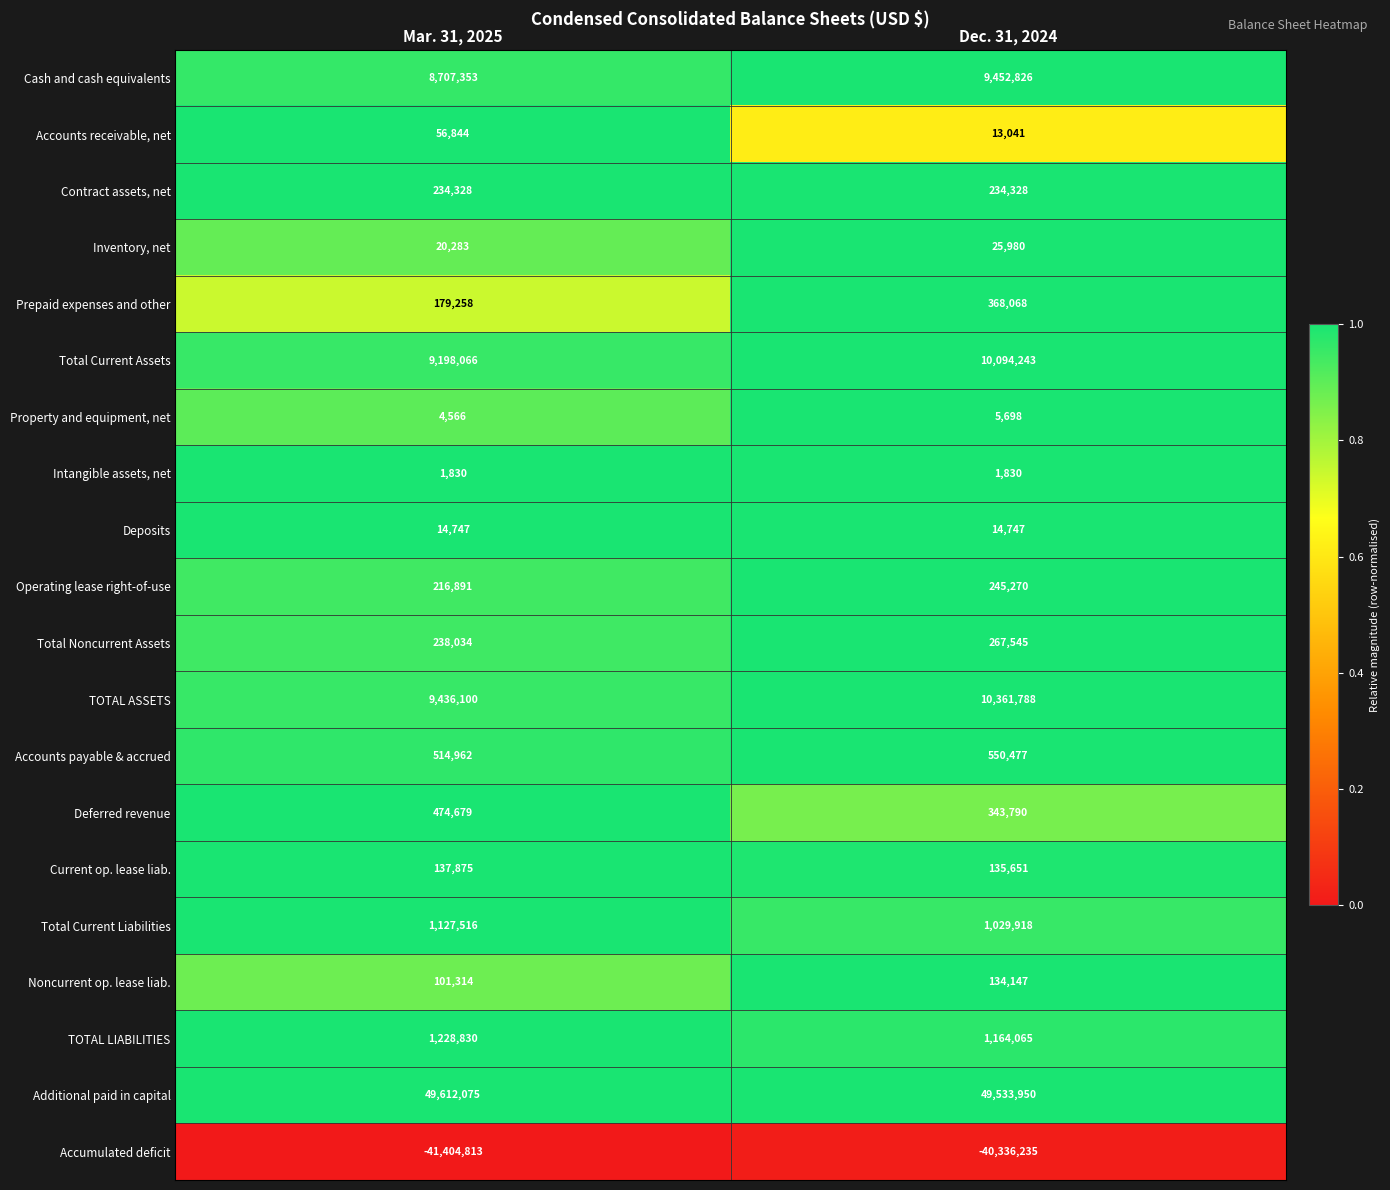

What is the greatest value displayed?

49612075